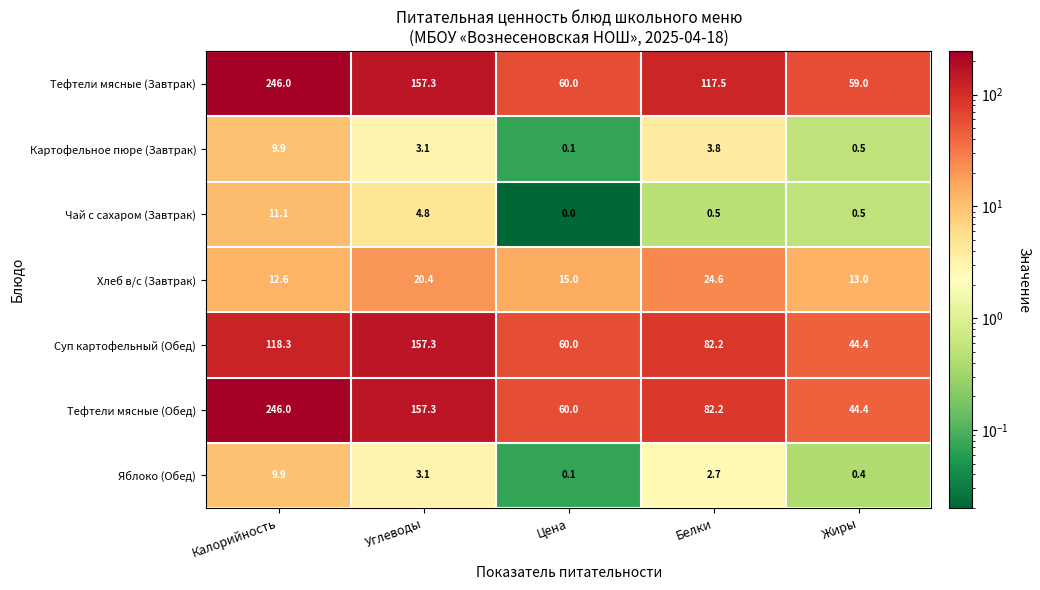

Is it true that Хлеб в/с (Завтрак) equals 20.4 at Углеводы?

True